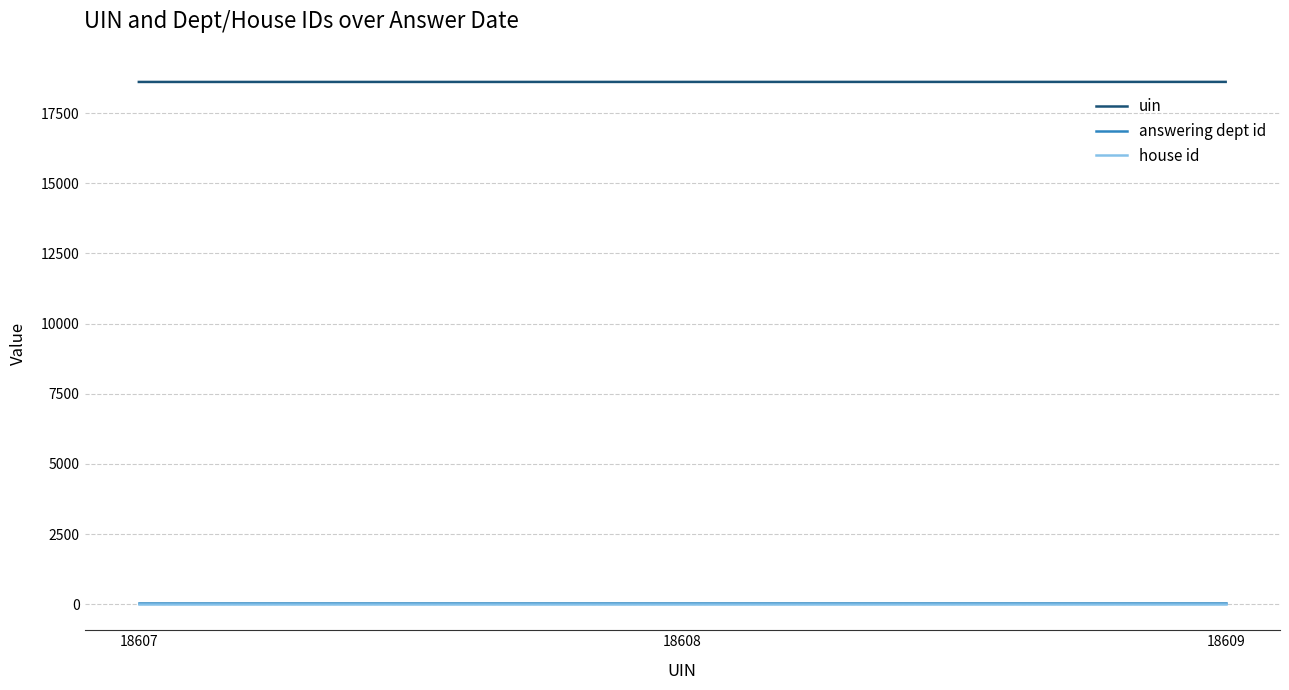

Is the value of uin at 18608 greater than the value of house id at 18609?

Yes